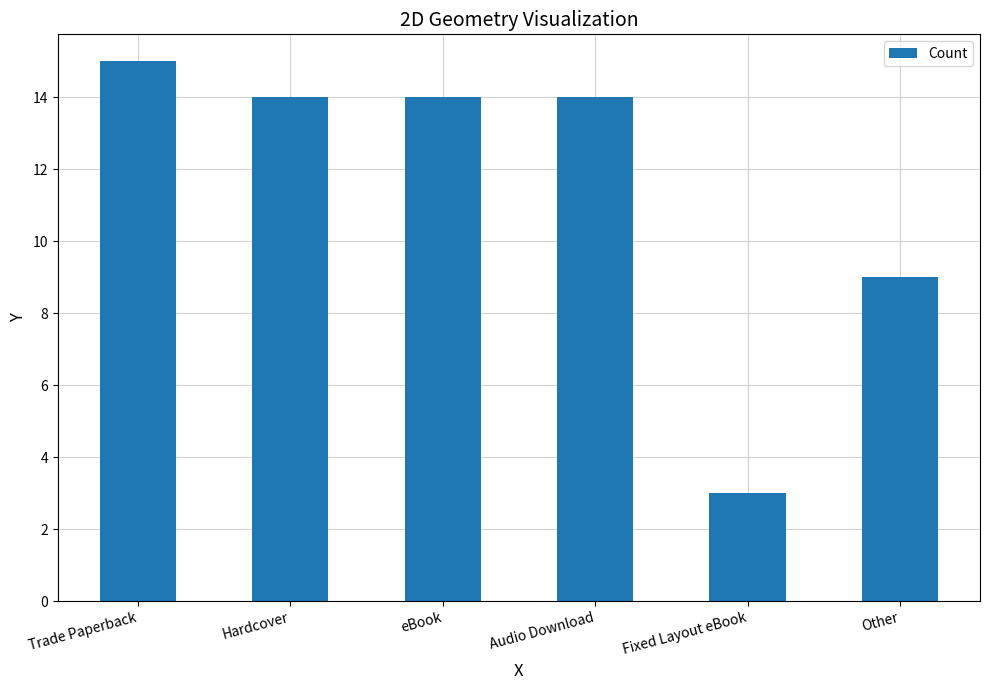

Reading right to left, what are all the values shown in this chart?

9	3	14	14	14	15